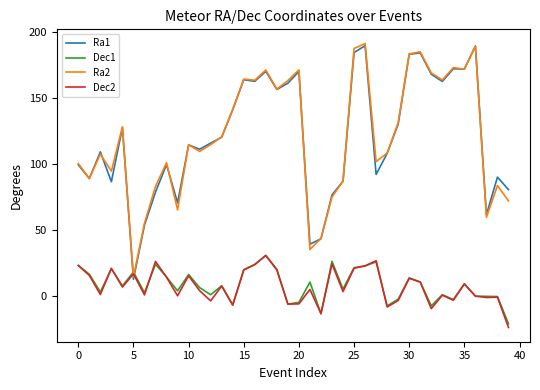

What is the minimum value for Ra1?

12.6